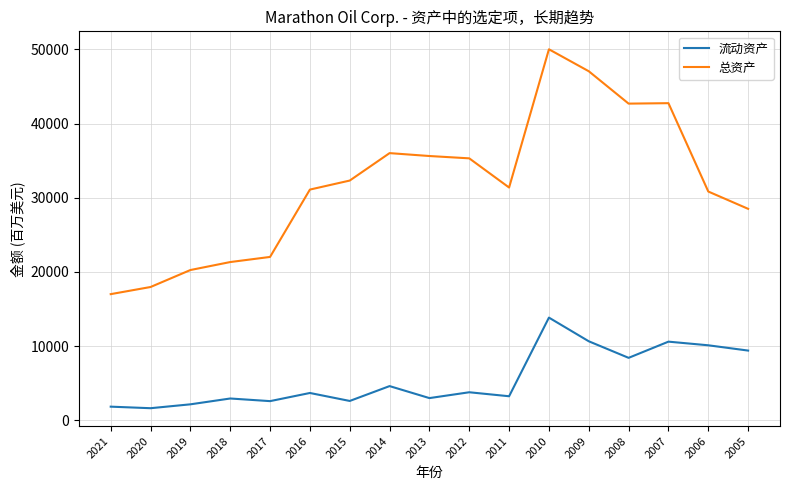

What is the total value across all series at 2007?

53333